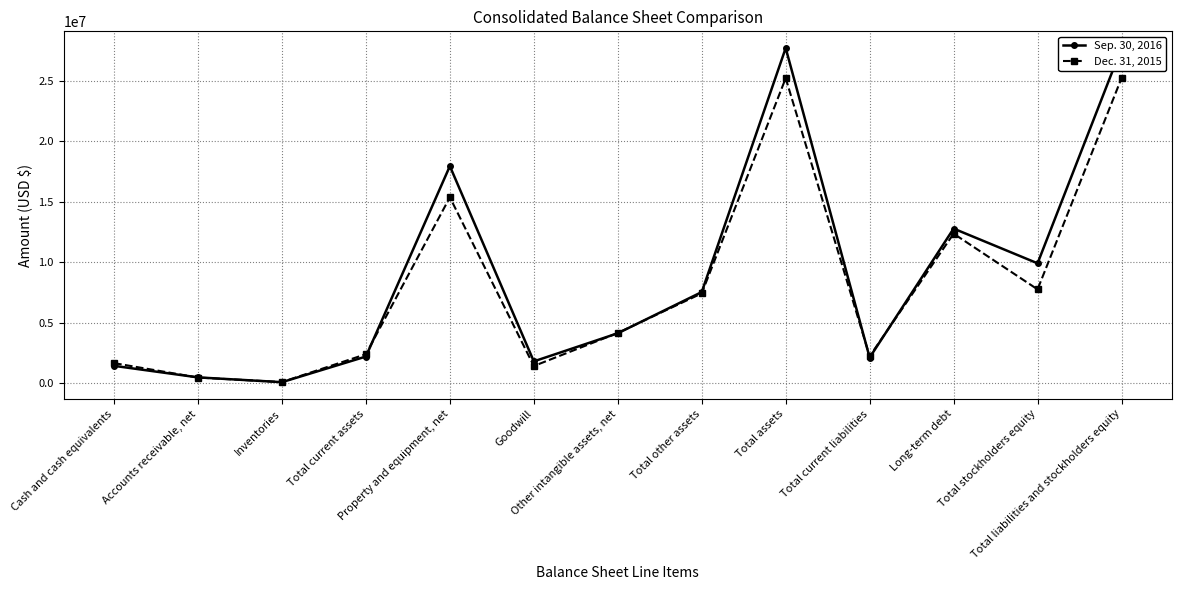

Reading right to left, transcribe all the data shown in this chart.

Sep. 30, 2016: Total liabilities and stockholders equity=27705286	Total stockholders equity=9917459	Long-term debt=12786420	Total current liabilities=2130635	Total assets=27705286	Total other assets=7542893	Other intangible assets, net=4137475	Goodwill=1815209	Property and equipment, net=17948045	Total current assets=2214348	Inventories=97400	Accounts receivable, net=492426	Cash and cash equivalents=1446158
Dec. 31, 2015: Total liabilities and stockholders equity=25215178	Total stockholders equity=7764427	Long-term debt=12368311	Total current liabilities=2237951	Total assets=25215178	Total other assets=7434634	Other intangible assets, net=4164781	Goodwill=1430767	Property and equipment, net=15371795	Total current assets=2408749	Inventories=104200	Accounts receivable, net=480559	Cash and cash equivalents=1670312